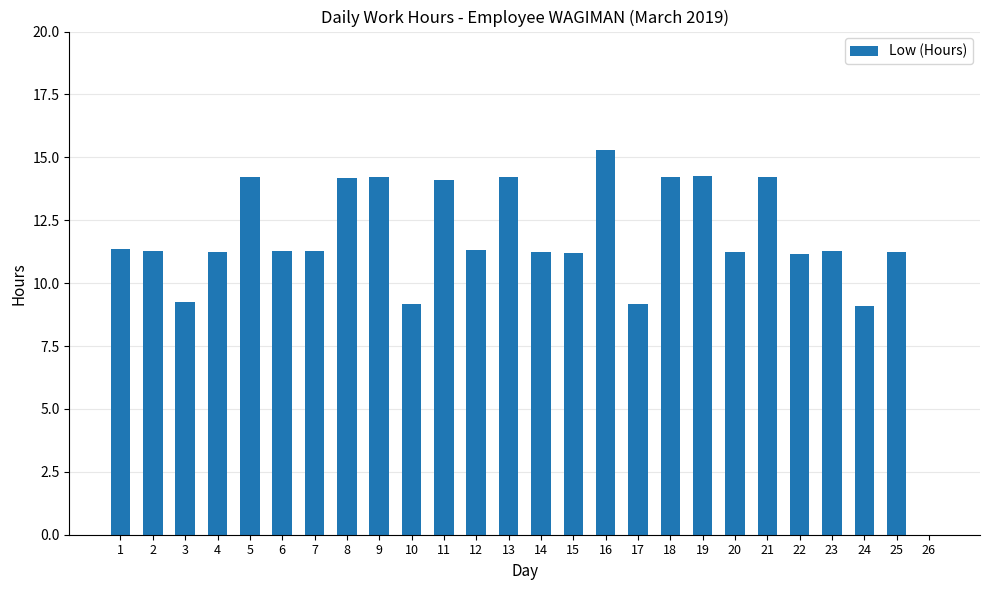

Between 21 and 12, which is larger?

21